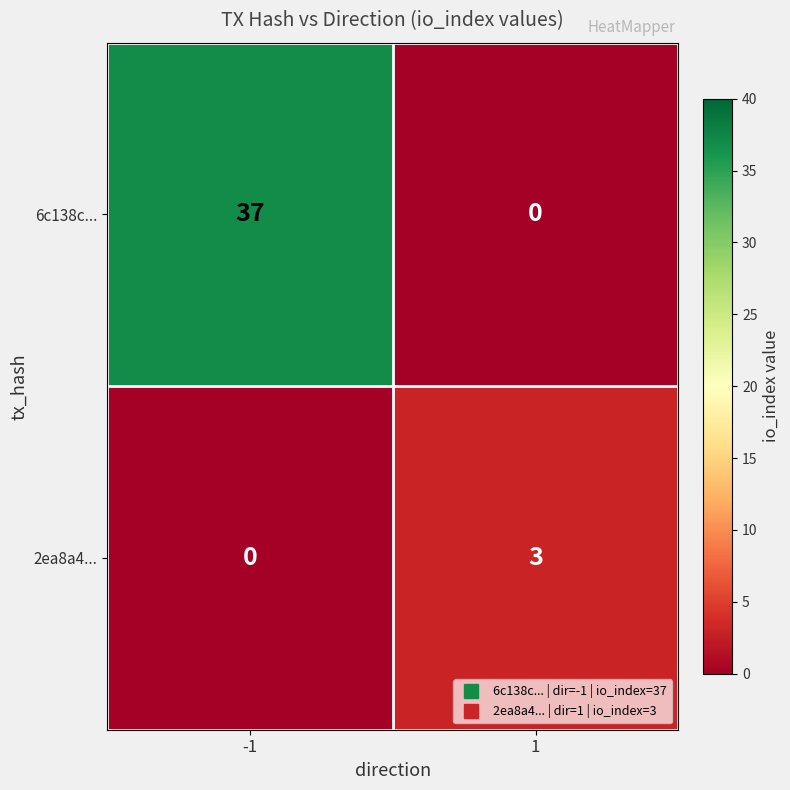

Rank the series by their maximum value, from highest to lowest.

6c138c..., 2ea8a4...